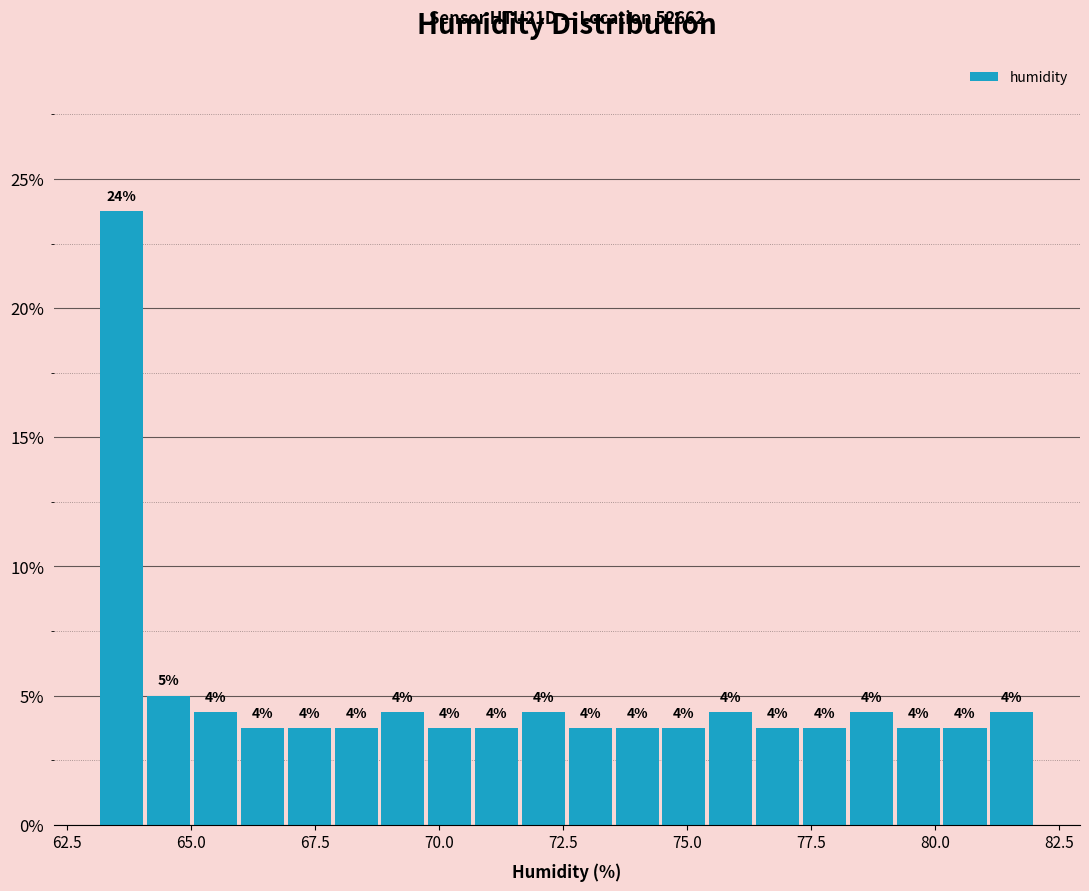

Around what value on the x-axis is the tallest bar? Give the approximate position of its centre, as read against the axis.

63.5